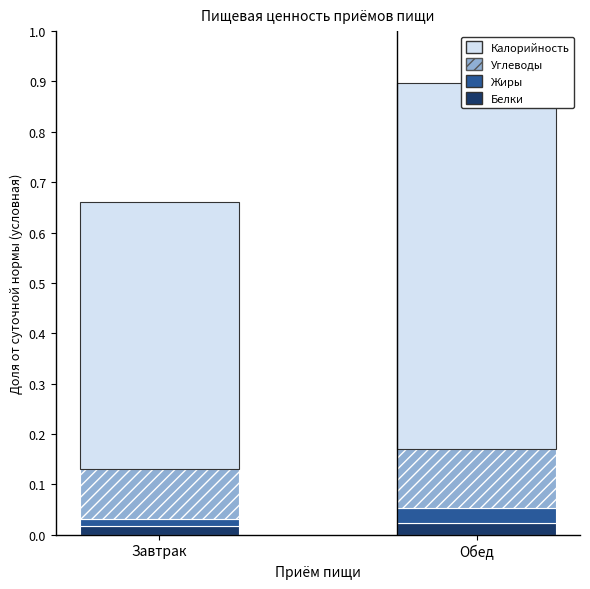

Which category has the lowest value in the Углеводы series?

Завтрак